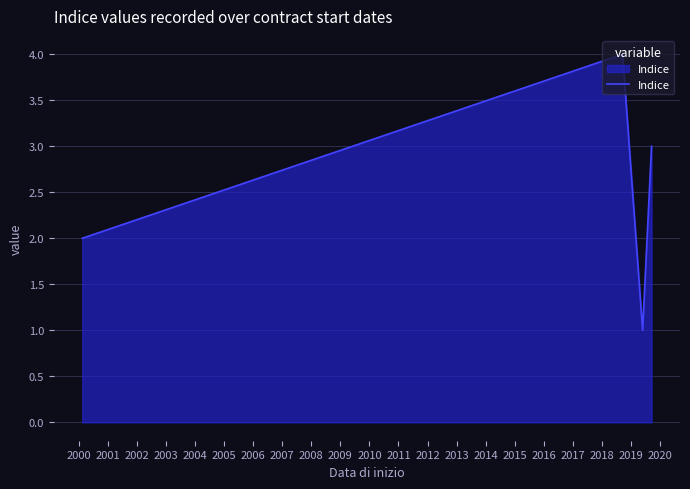

What is the sum of all values?

10